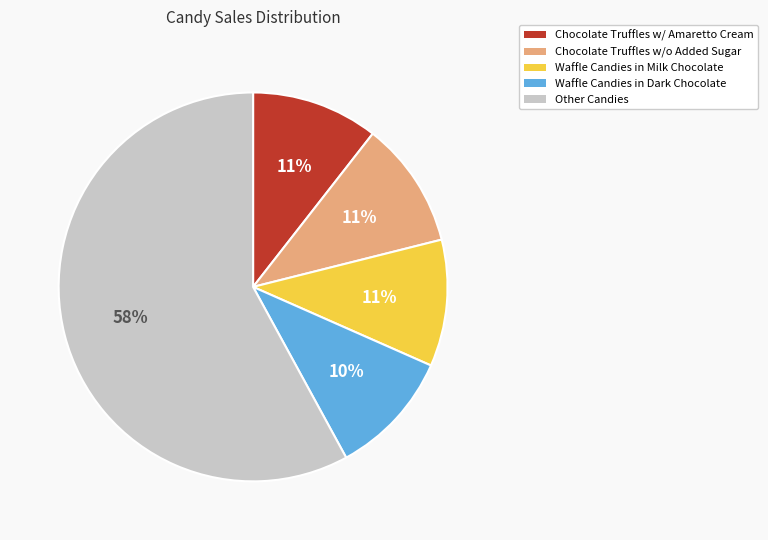

Is there any slice that represents more than half of the pie?

Yes